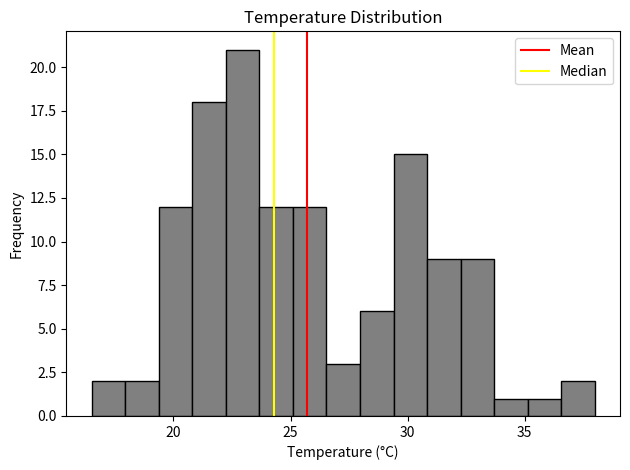

Read against the x-axis, roughly where is the centre of the tallest bar?

23.0